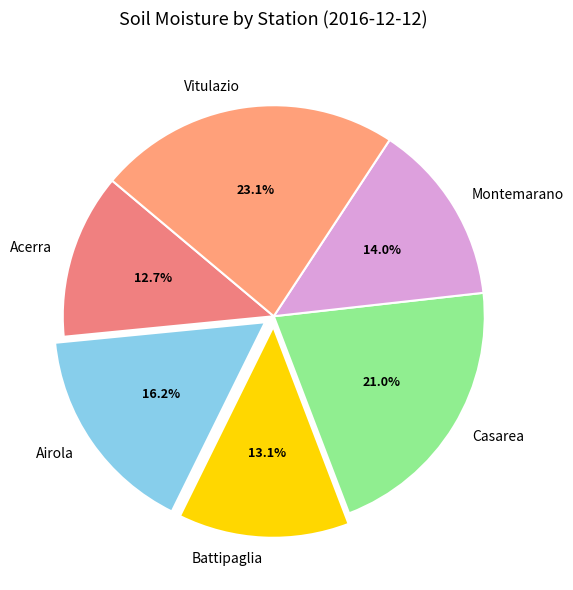

What percentage do Airola and Vitulazio together represent?

39.3%